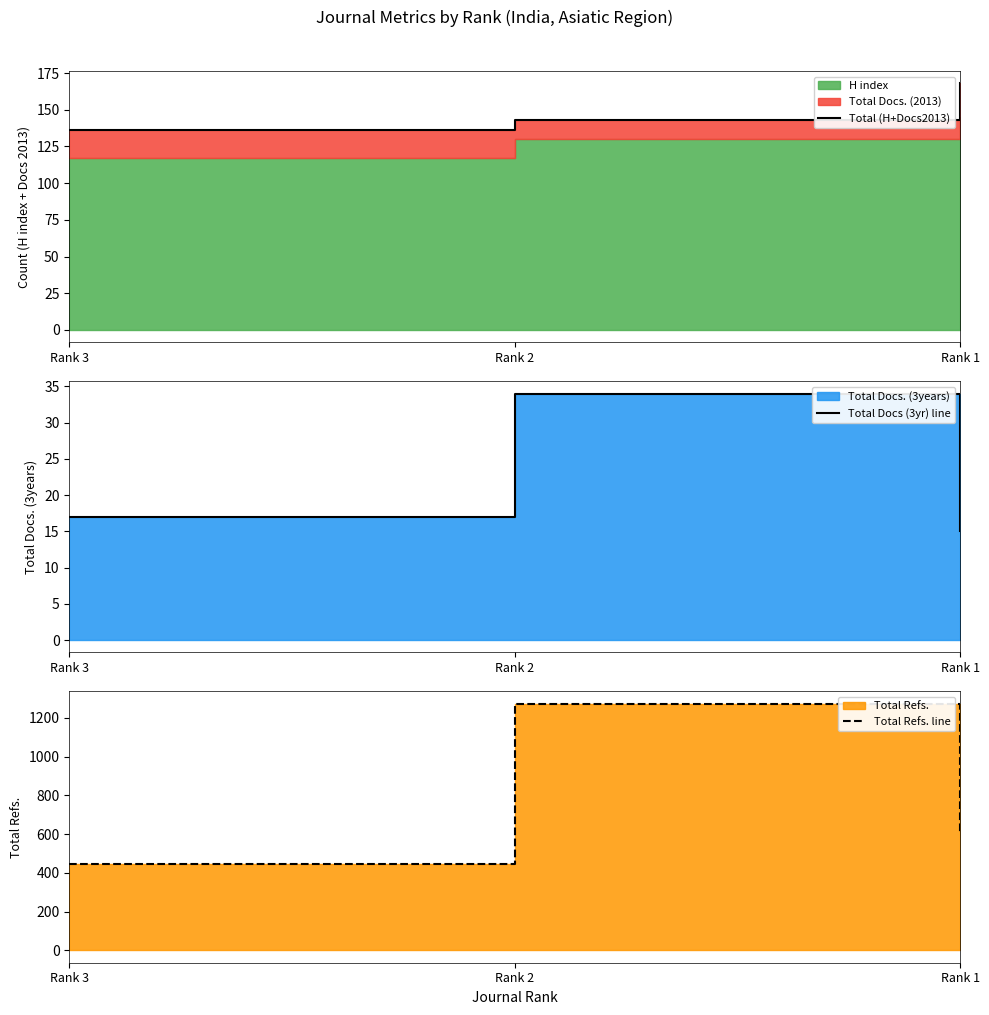

Where does the Total Refs. line series first go above 609?

Rank 2